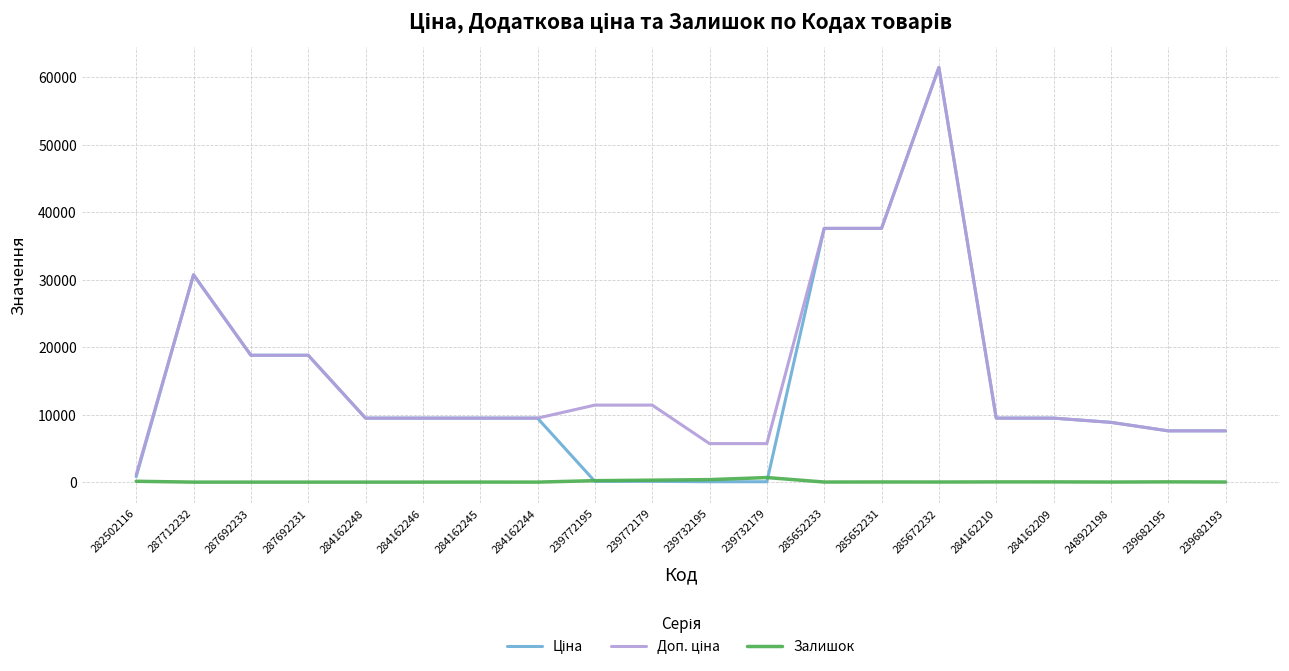

The Залишок series shows 0.0 at 284162248. True or false?

True